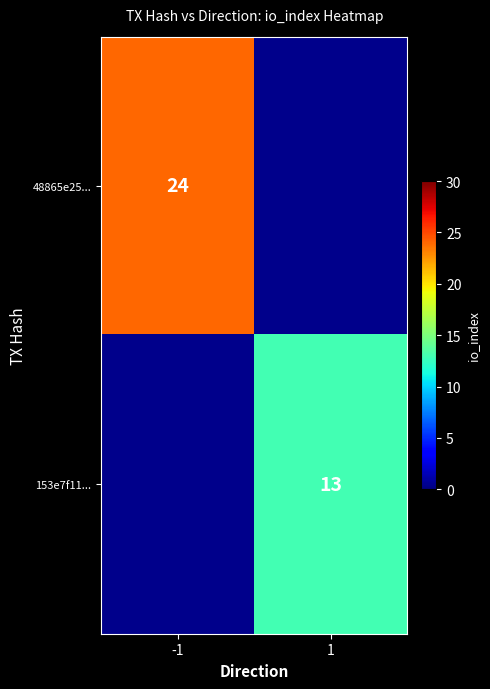

At which category does the chart reach its minimum across all series?

1